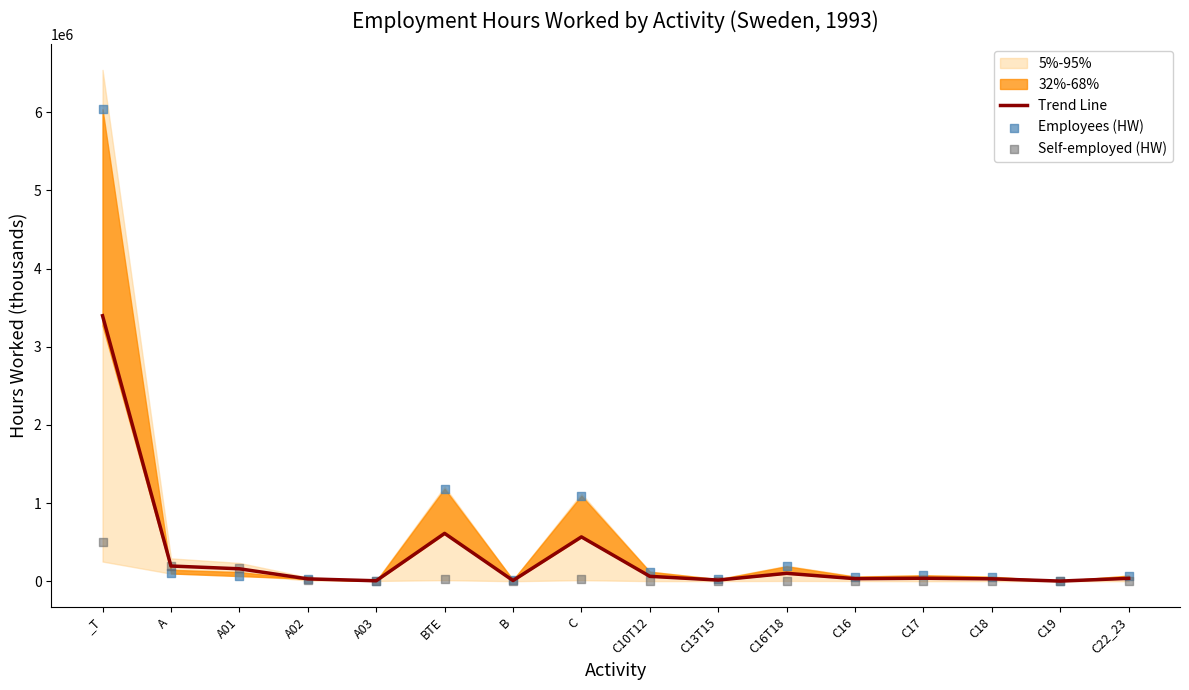

At which category is the sum across all series the highest?

_T